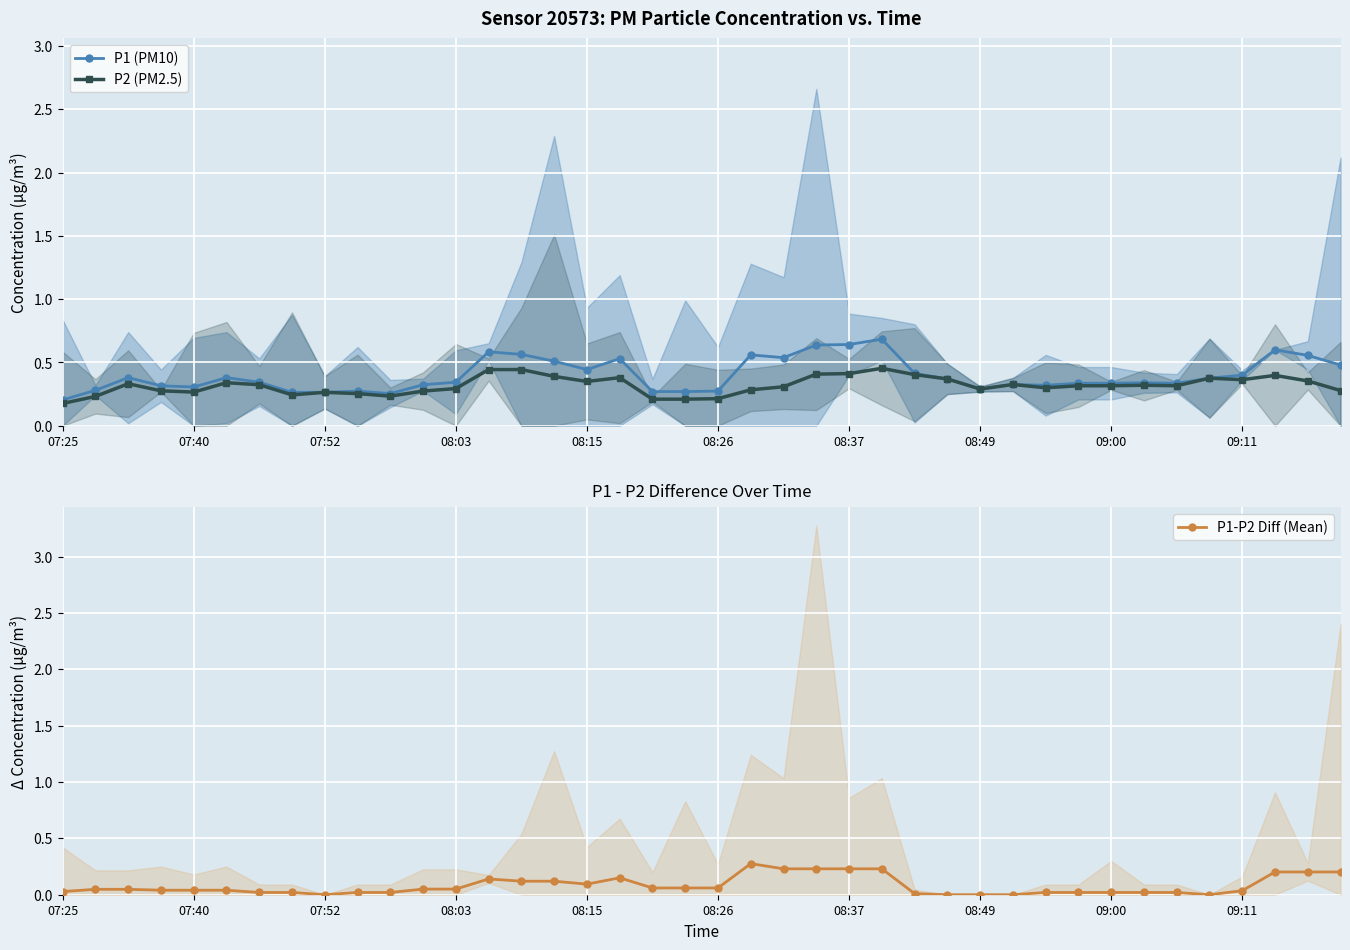

Which series has the largest total across all categories?

P1 (PM10)